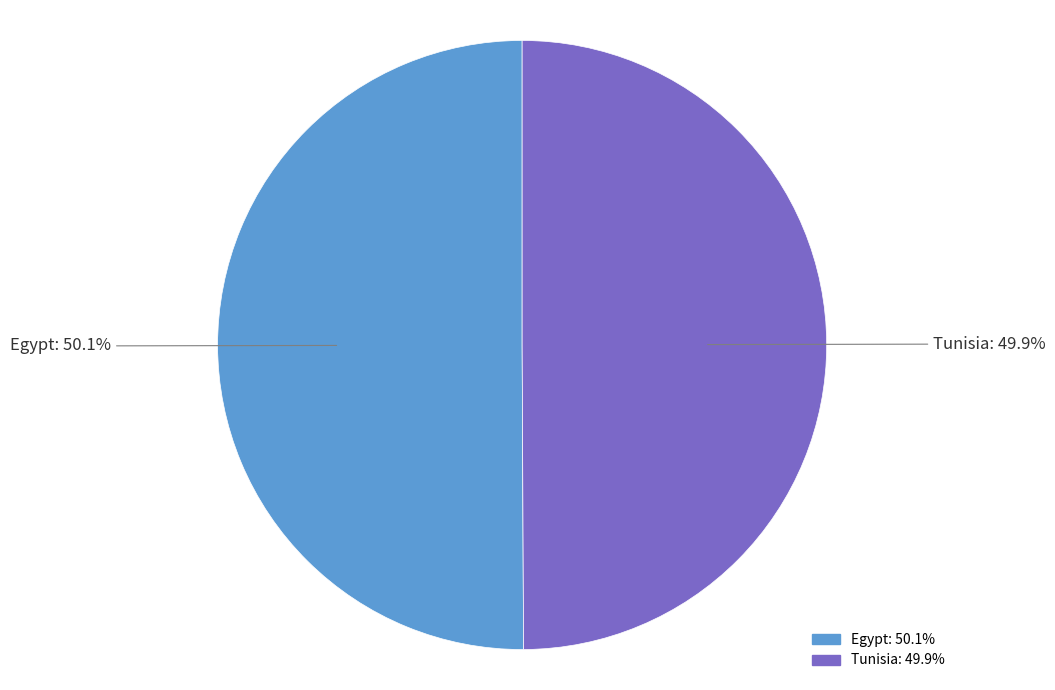

Does any single category account for the majority?

Yes